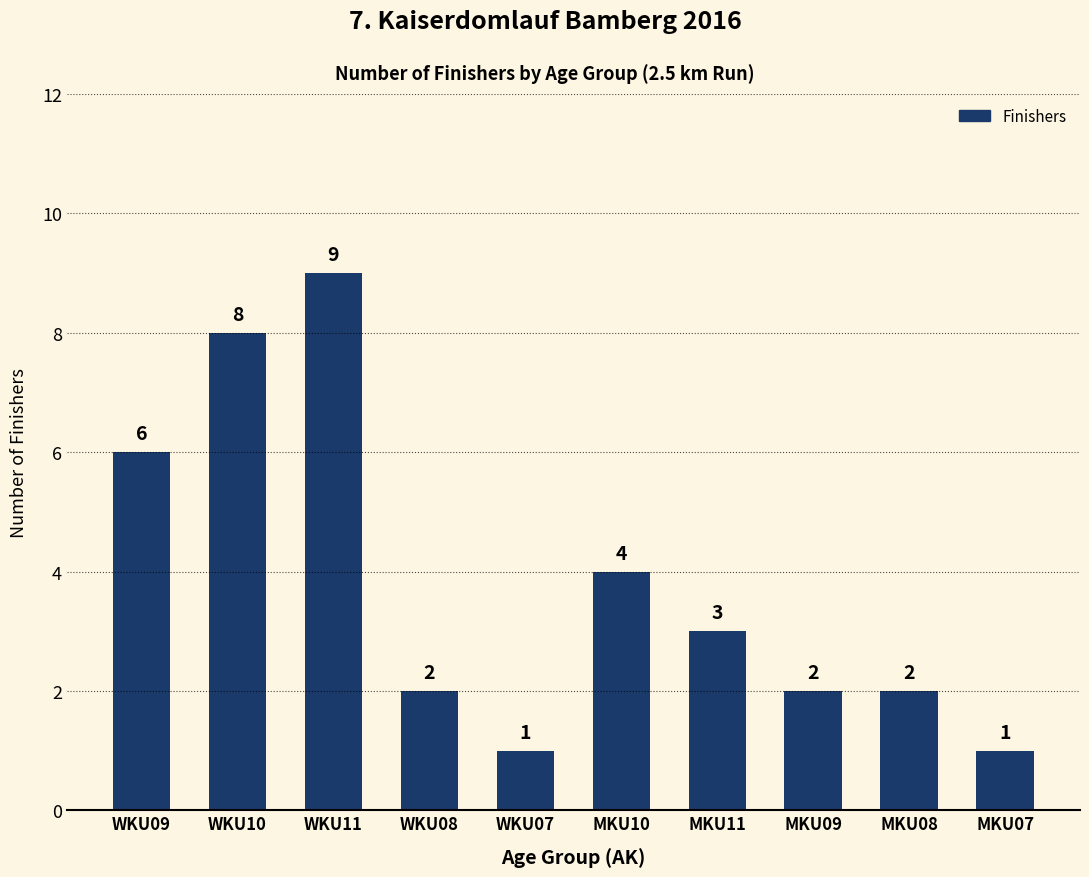

Reading left to right, list all the values displayed in this chart.

6	8	9	2	1	4	3	2	2	1